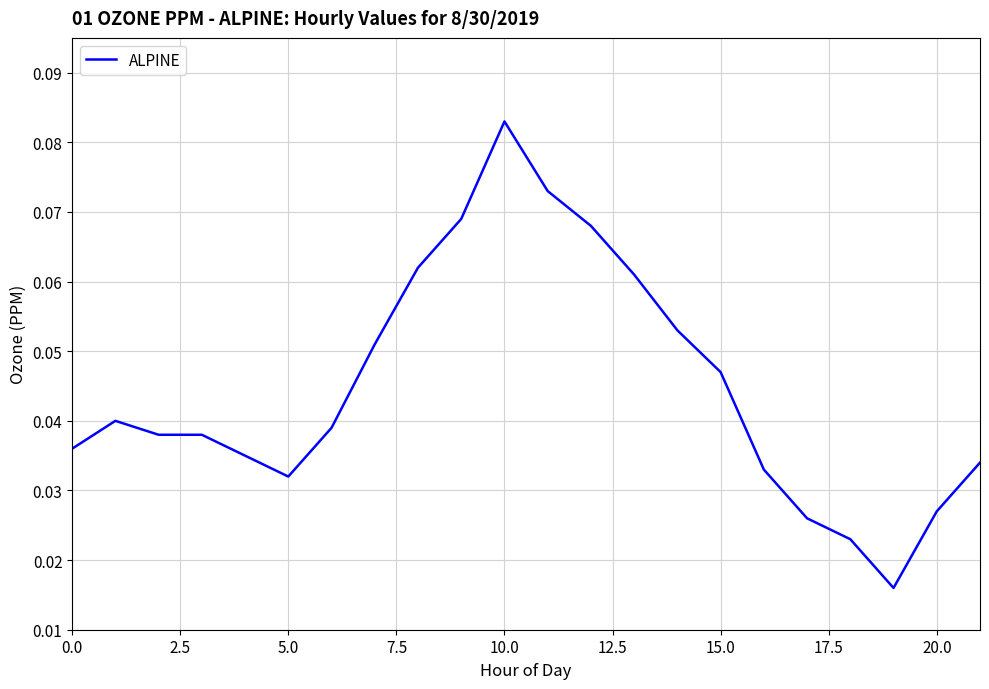

How many points are lower than both their immediate neighbors (excluding endpoints)?

2